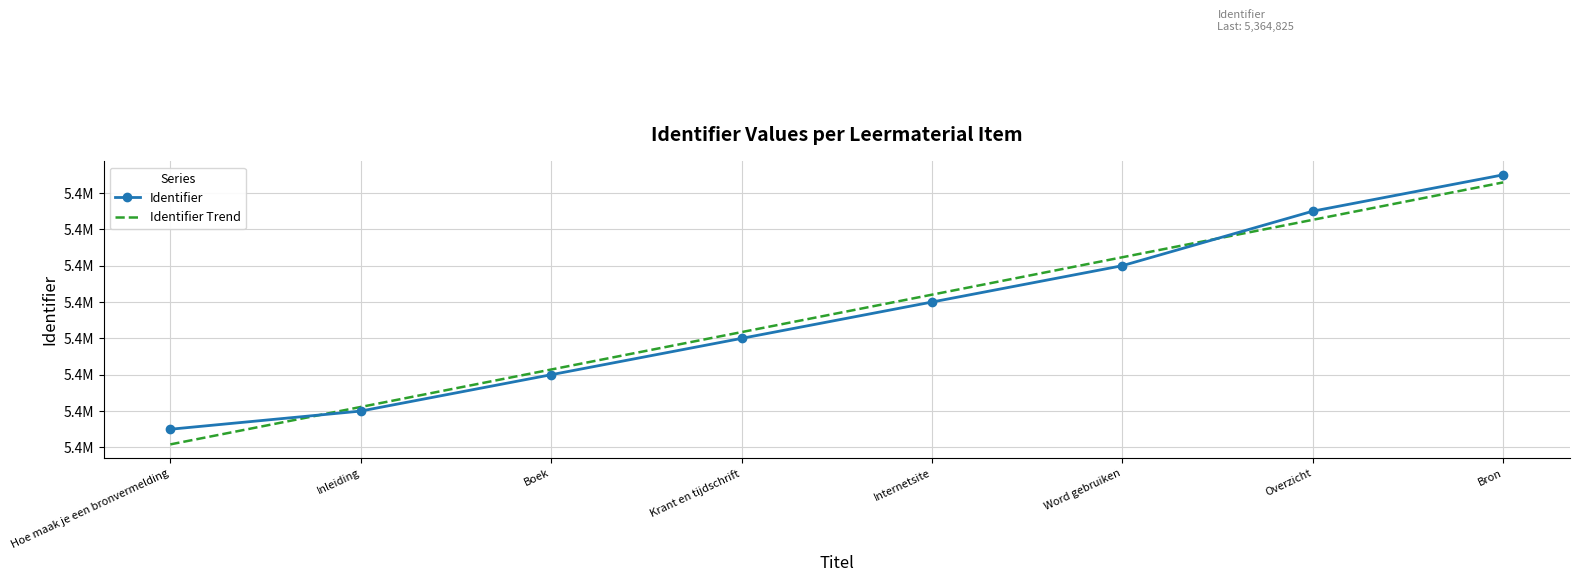

What is the sum of the Identifier Trend values at Boek and Bron?

10729638.9